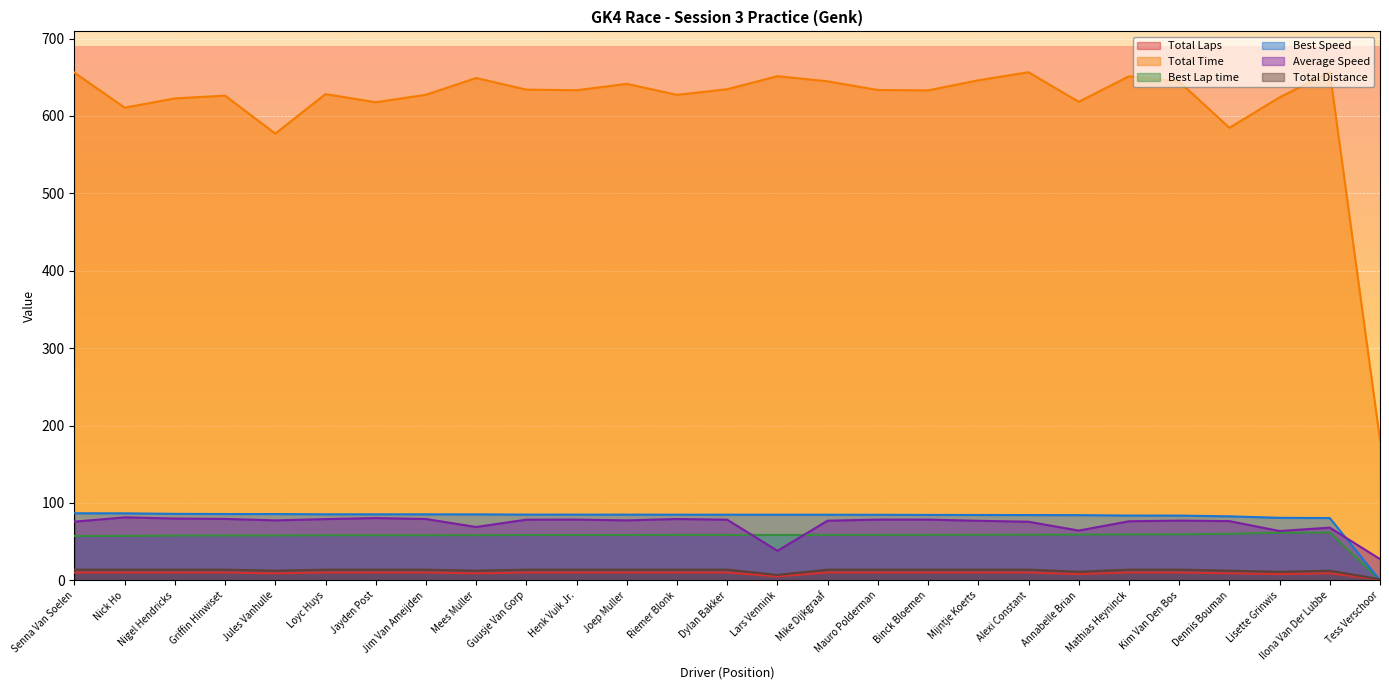

How many interior local valleys does the Total Time series have?

8